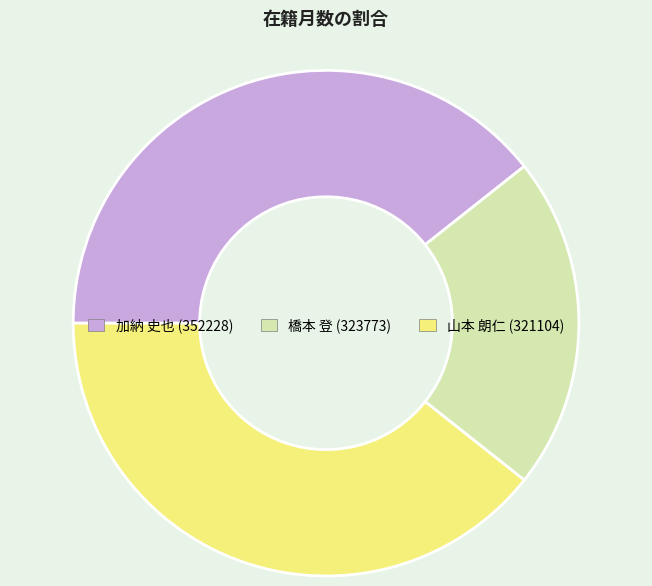

Which has a higher value, 橋本 登 (323773) or 山本 朗仁 (321104)?

山本 朗仁 (321104)